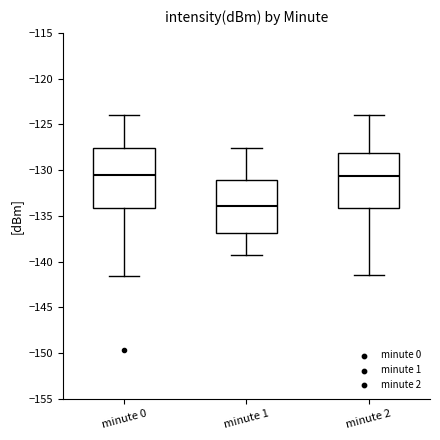

Which box is the tallest, from its lower edge to its upper edge?

minute 0